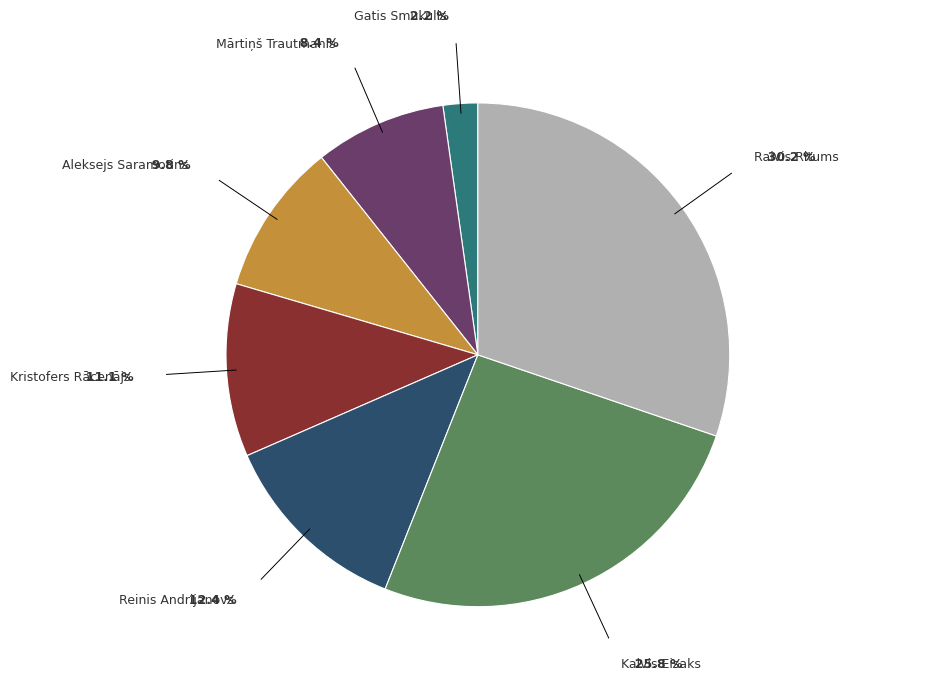

Rank the categories by value from lowest to highest.

Gatis Smukulis, Mārtiņš Trautmanis, Aleksejs Saramotins, Kristofers Rācenājs, Reinis Andrijanovs, Kalvis Eisaks, Raivis Ritums